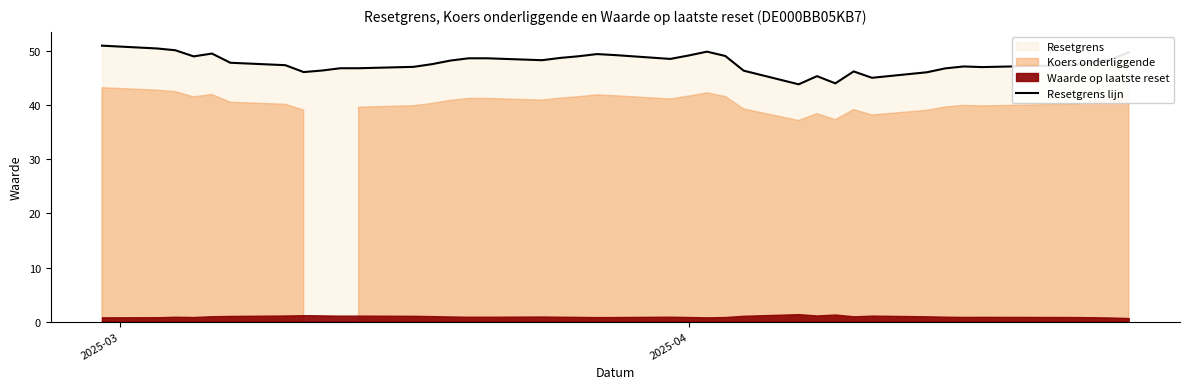

What is the lowest value of the Resetgrens lijn series?

43.9